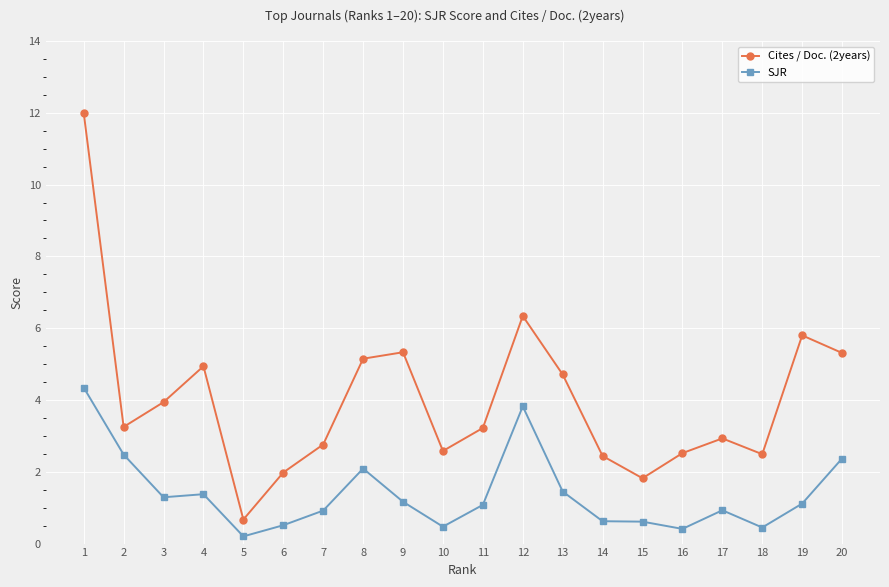

What is the value of the SJR point at the 8th from the left?

2.1